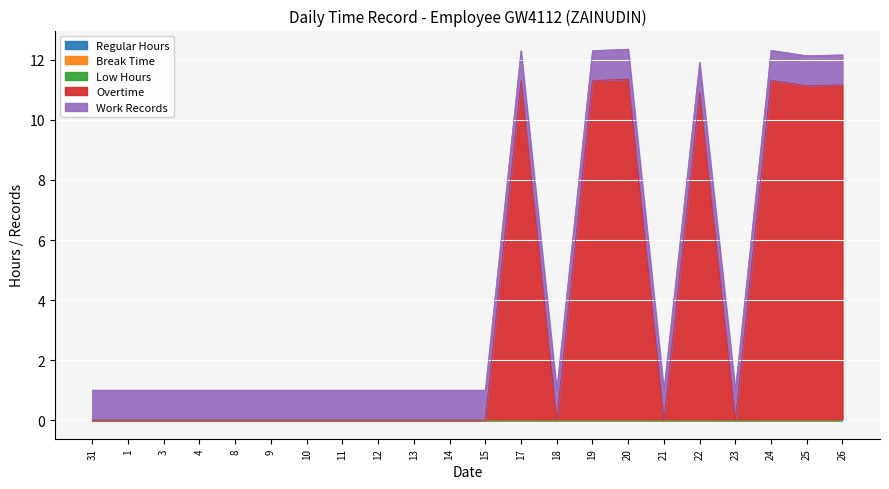

What are all the series names shown in the legend?

Regular Hours, Break Time, Low Hours, Overtime, Work Records